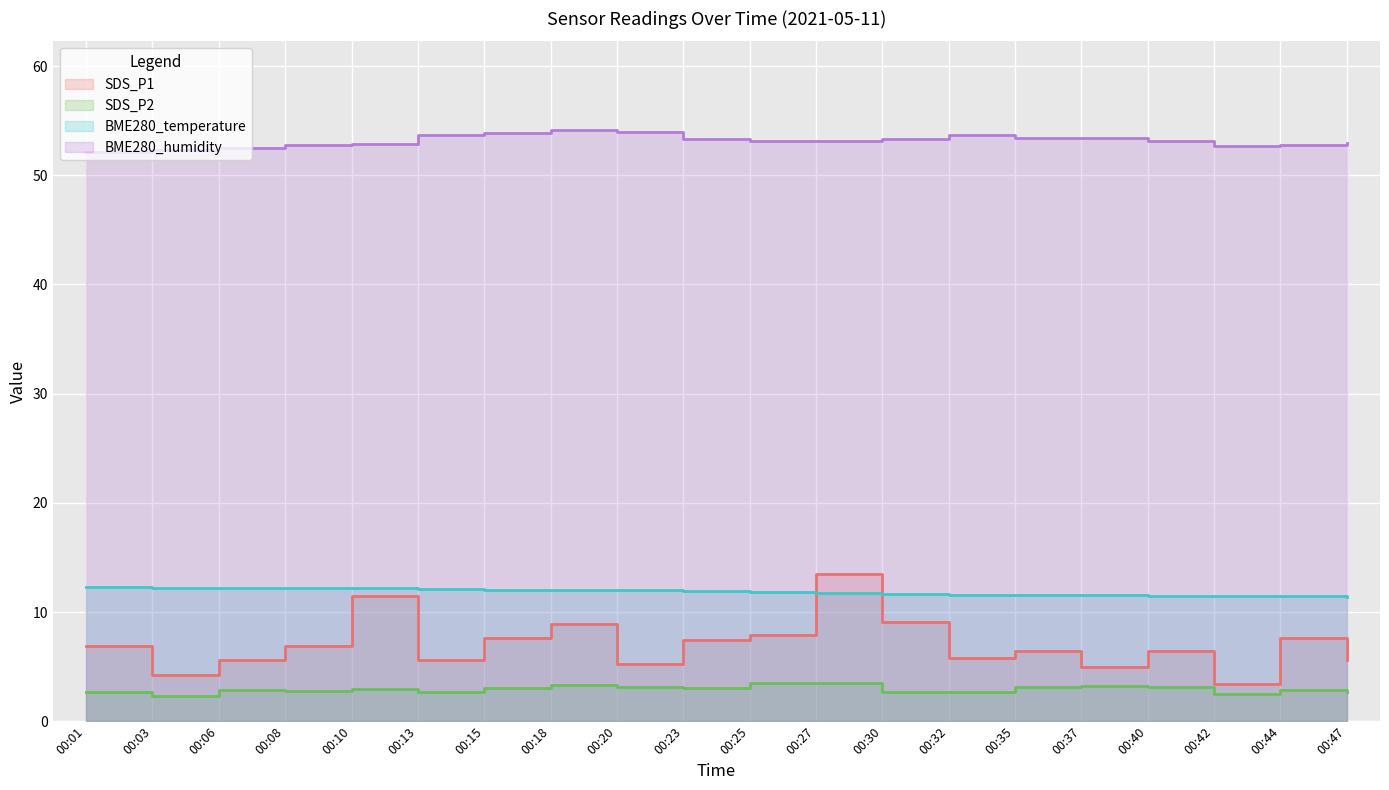

True or false: SDS_P2 has a value of 4.7 at 00:30.

False